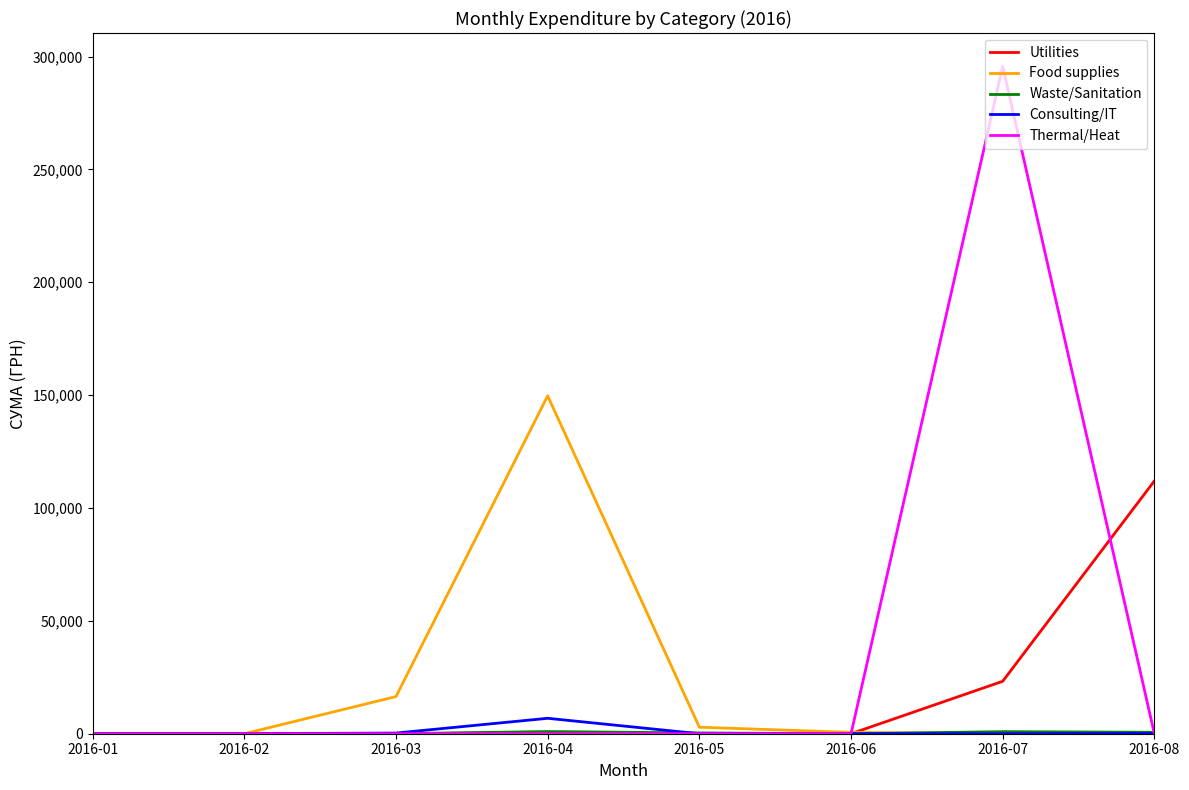

Which category has the highest value across all series?

2016-07